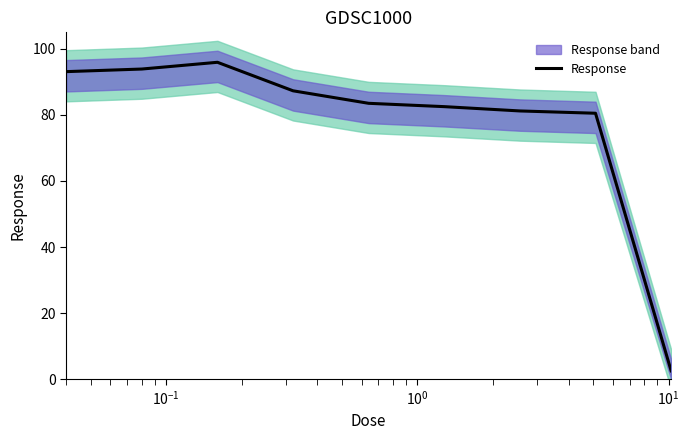

Does the chart have visible grid lines?

No